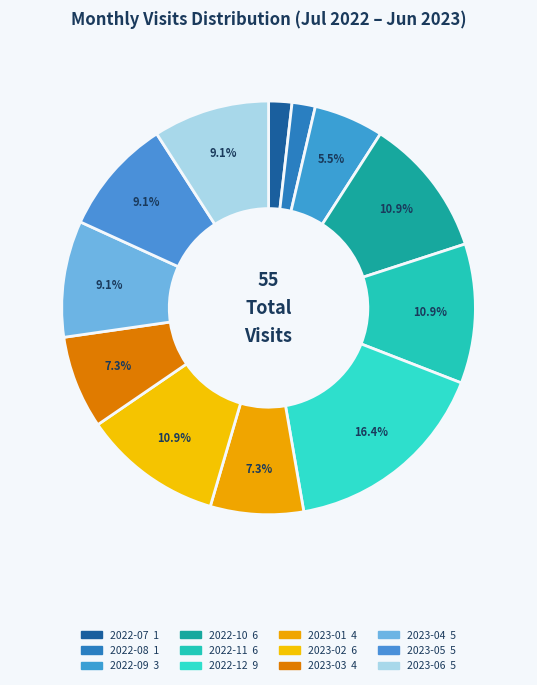

How many segments does this pie chart have?

12